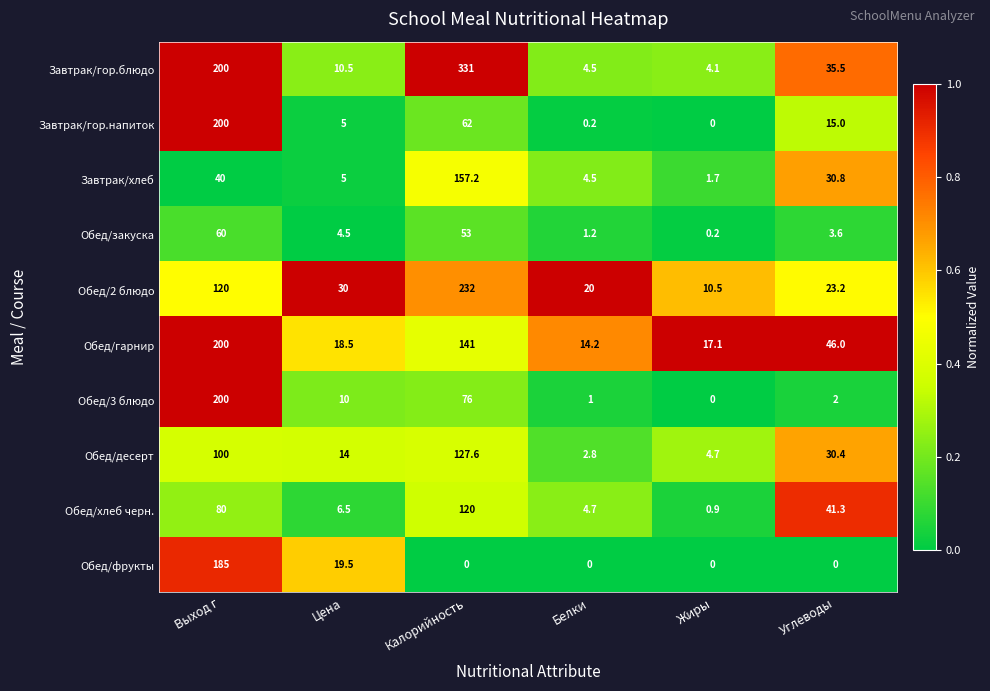

The value of Завтрак/хлеб at Углеводы is 54.7. True or false?

False